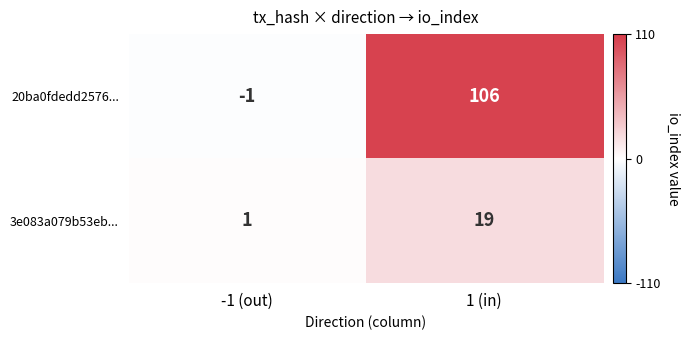

What is the maximum value for 20ba0fdedd2576...?

106